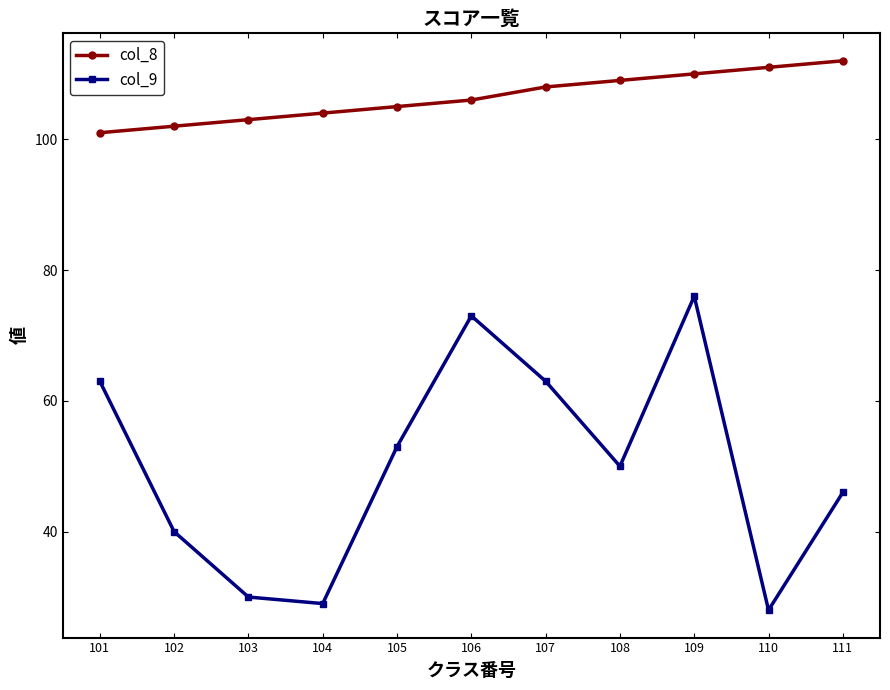

True or false: col_9 and col_8 intersect in this chart.

False